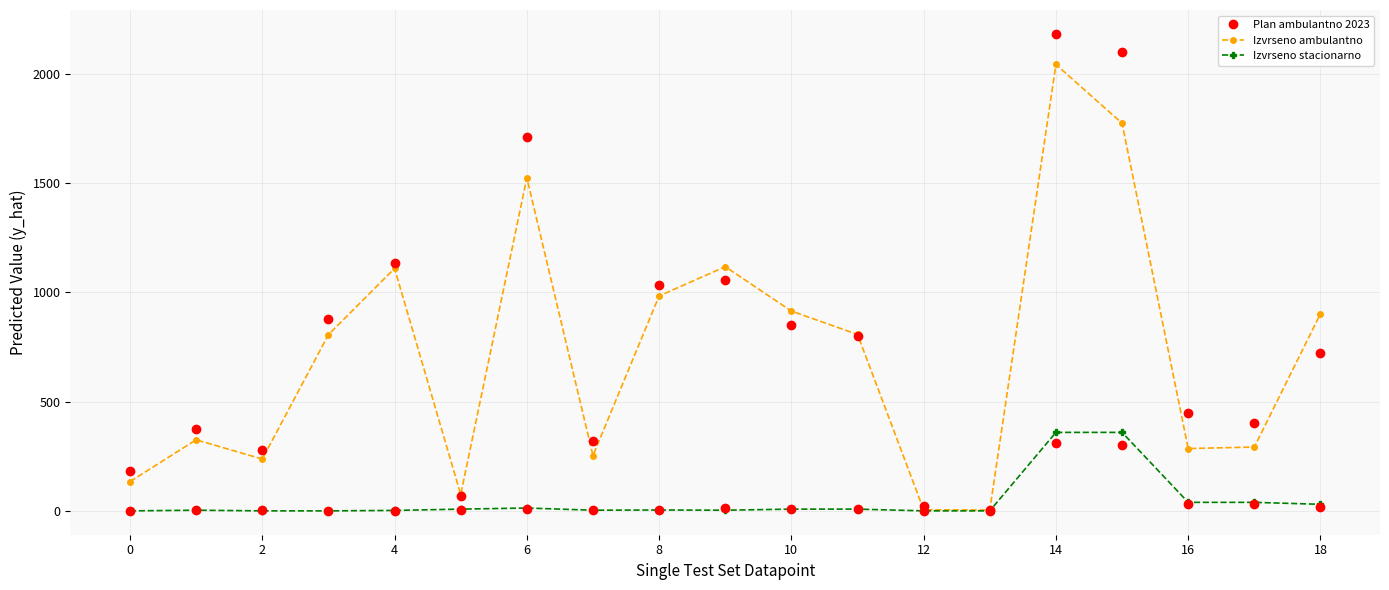

How many data points does each series have?

19